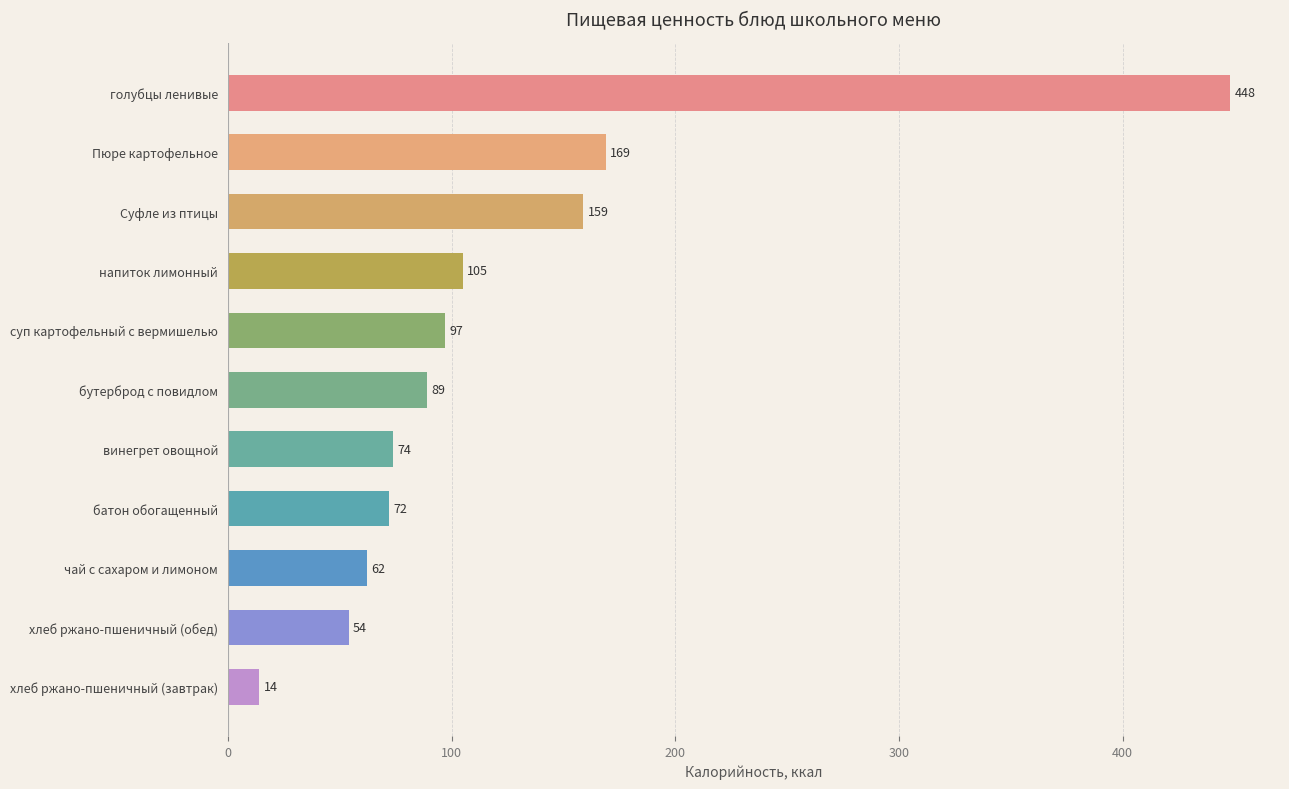

How many values are below 89?

5